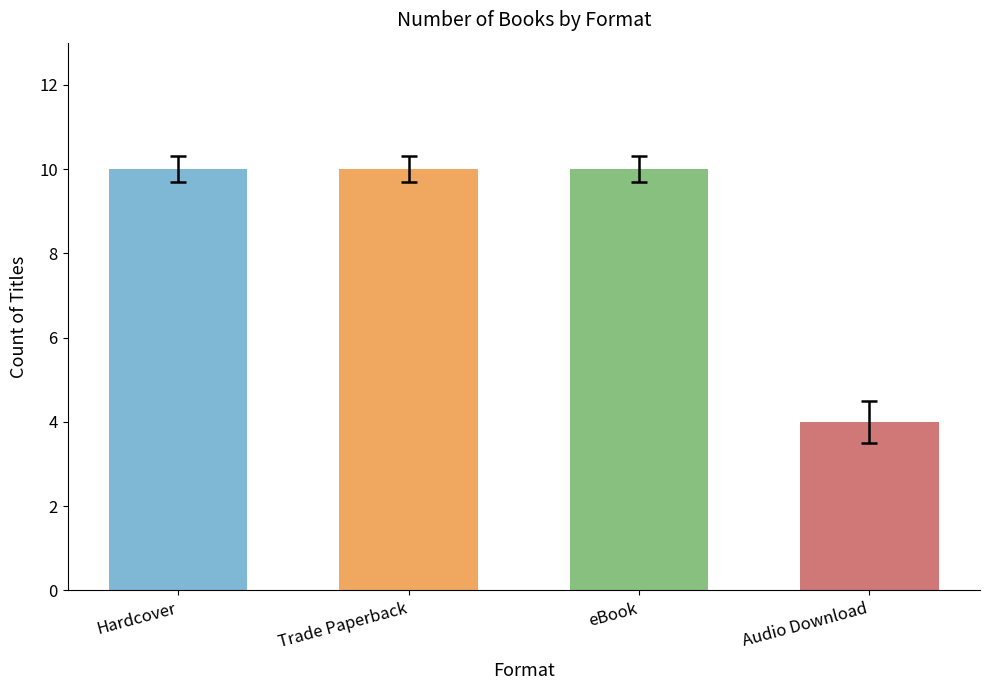

What is the sum of all values?

34